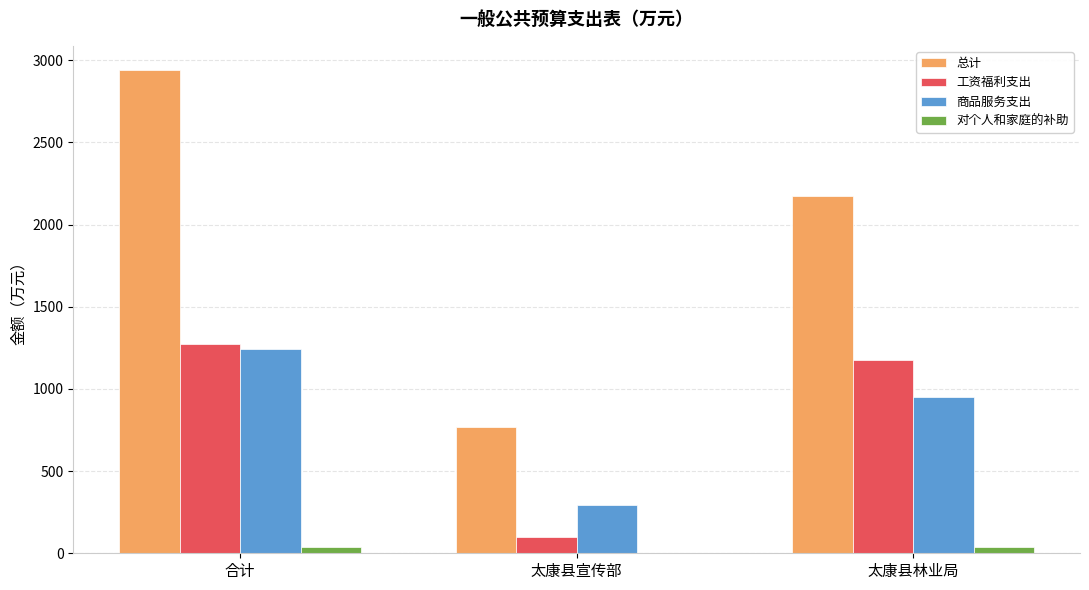

Which label corresponds to the largest value in the chart?

合计